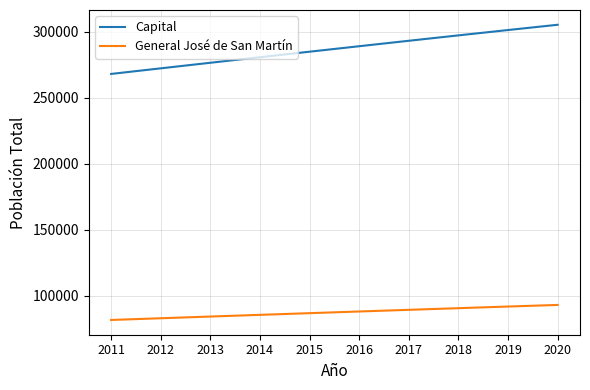

What is the total value across all series at 2016?

376987